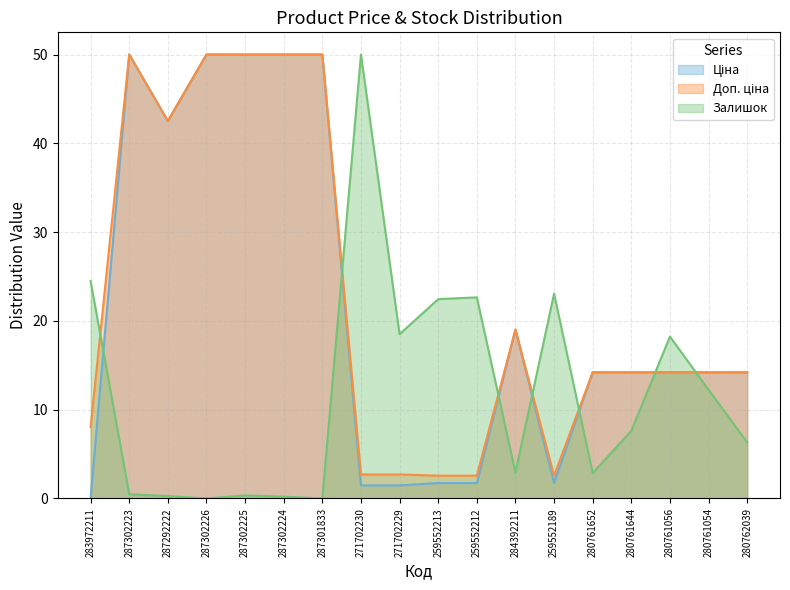

Where is the first local minimum for Ціна?

287292222